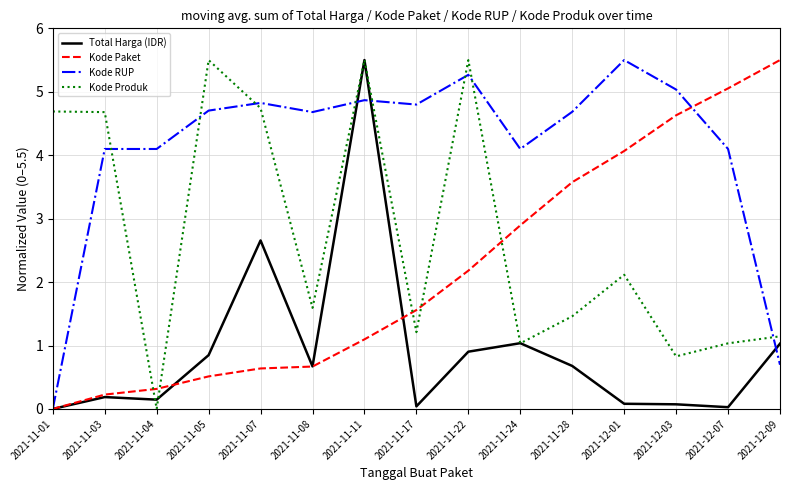

What is the difference between the highest and lowest values at 2021-11-01?

4.7